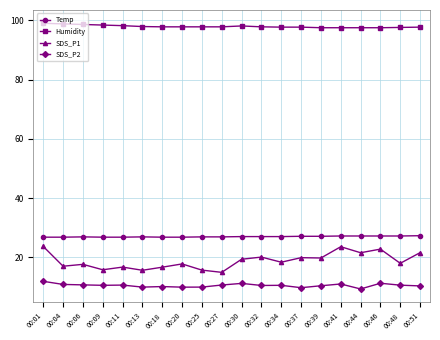

What are all the series names shown in the legend?

Temp, Humidity, SDS_P1, SDS_P2